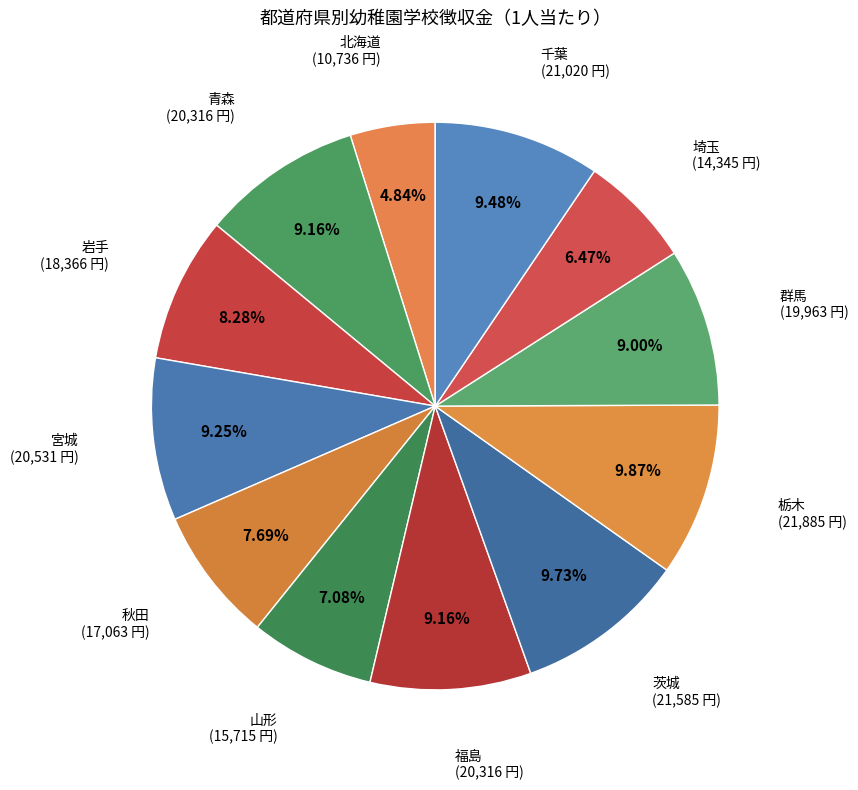

Combined, do 北海道 and 千葉 account for over 50%?

No